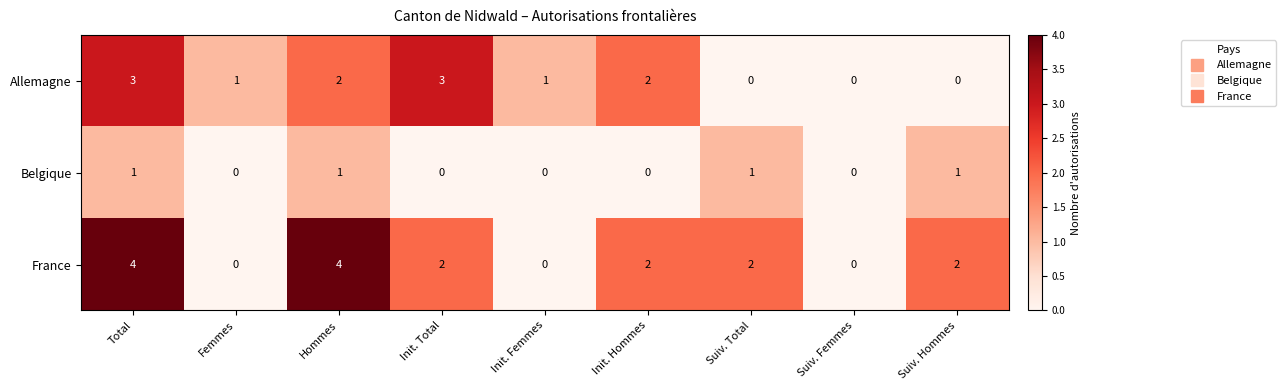

Which series changed the most between Hommes and Init. Hommes?

France